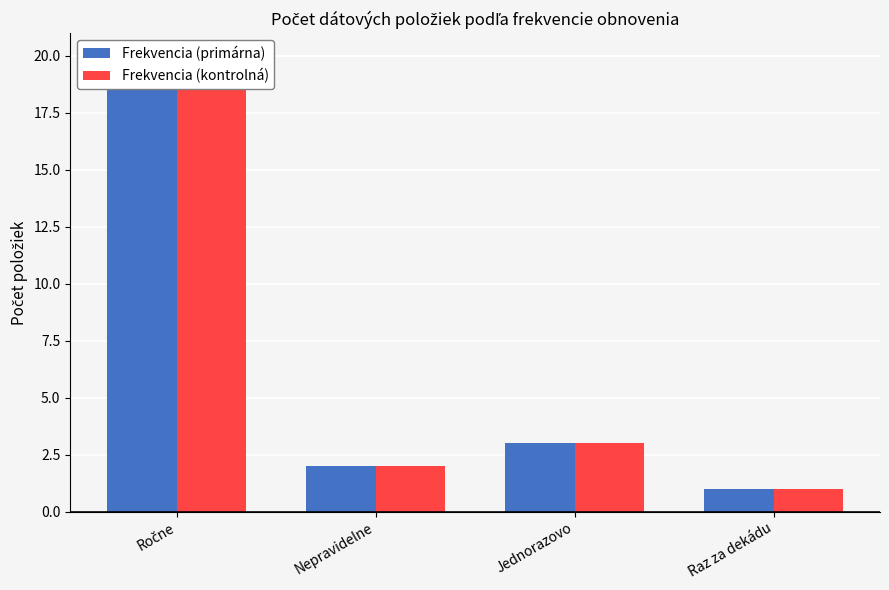

How many bars are there in total?

8